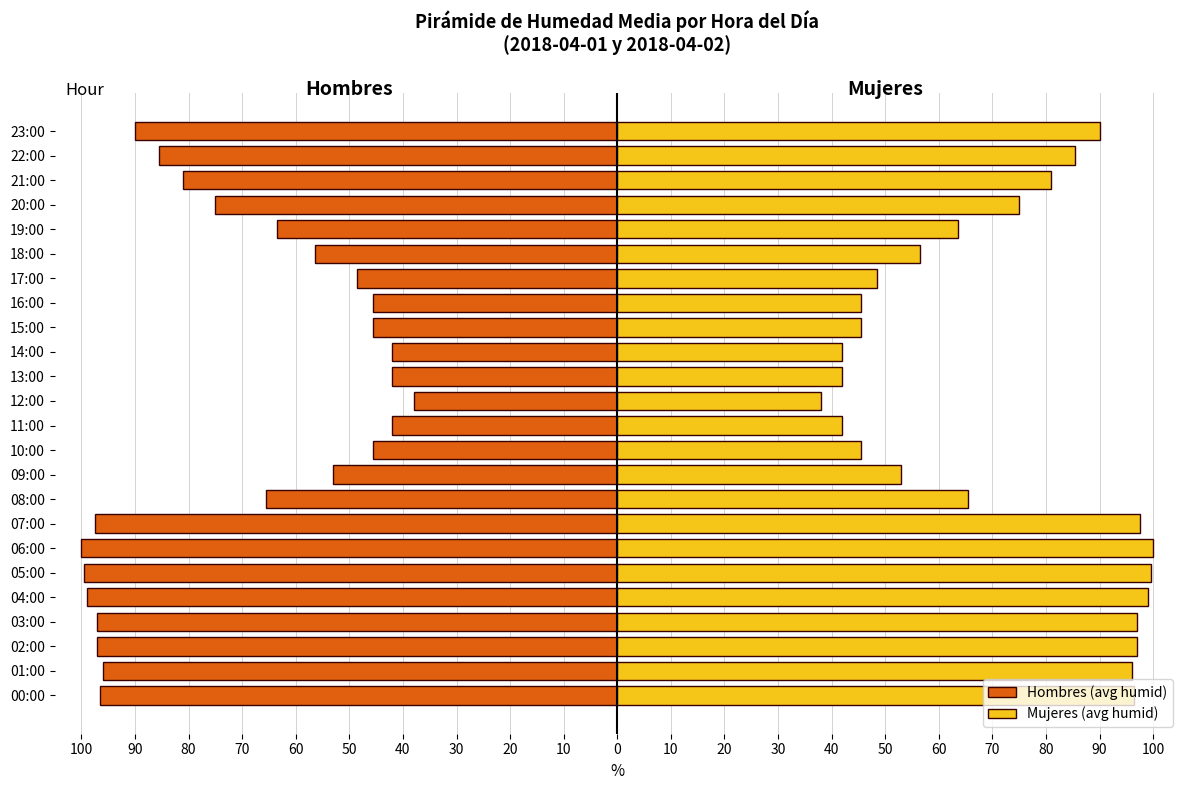

List the series in order of their peak value, highest first.

Mujeres (avg humid), Hombres (avg humid)